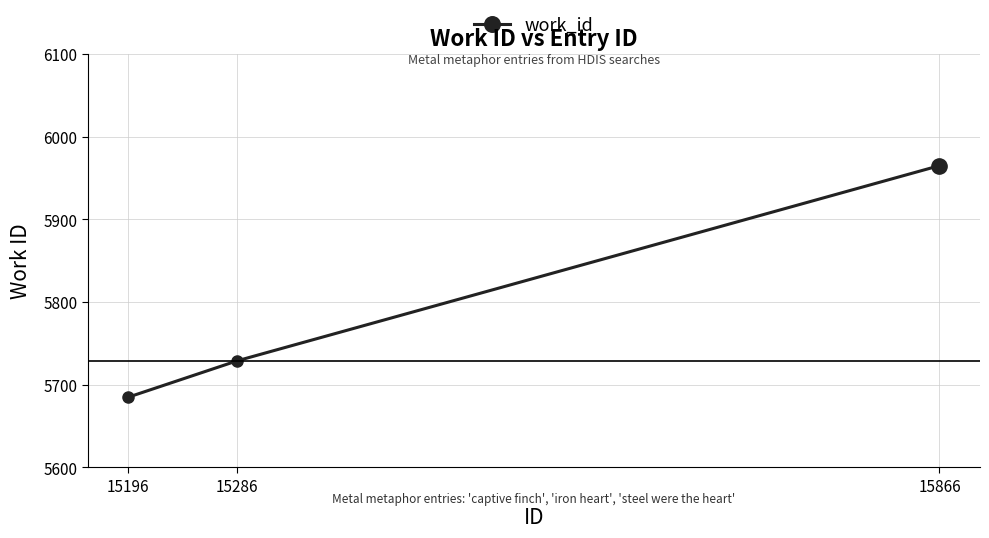

True or false: the data shows 8058 at 15866.

False